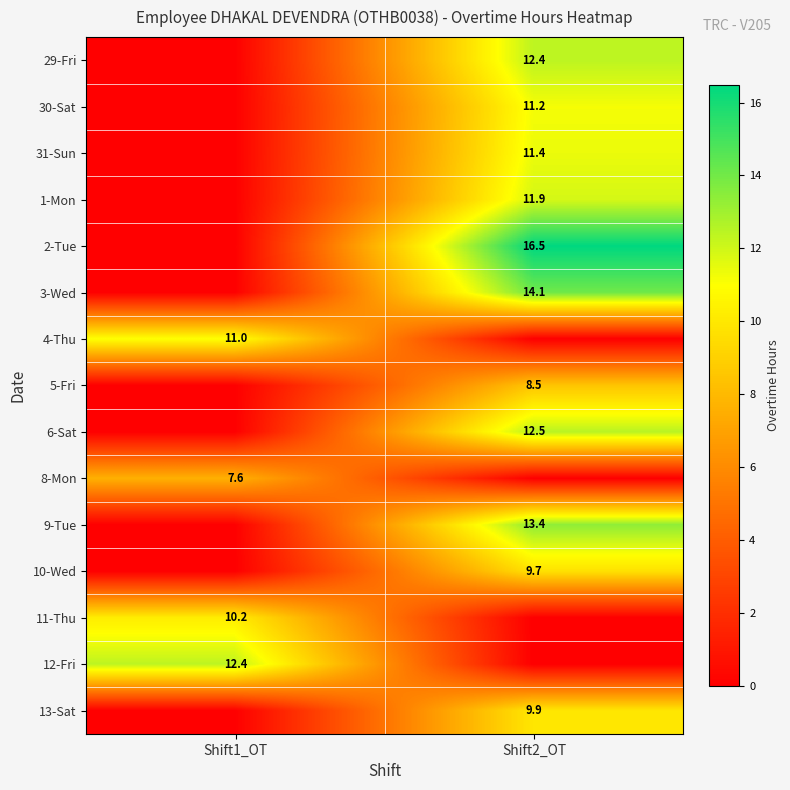

Which has a higher value, Shift1_OT or Shift2_OT?

Shift2_OT